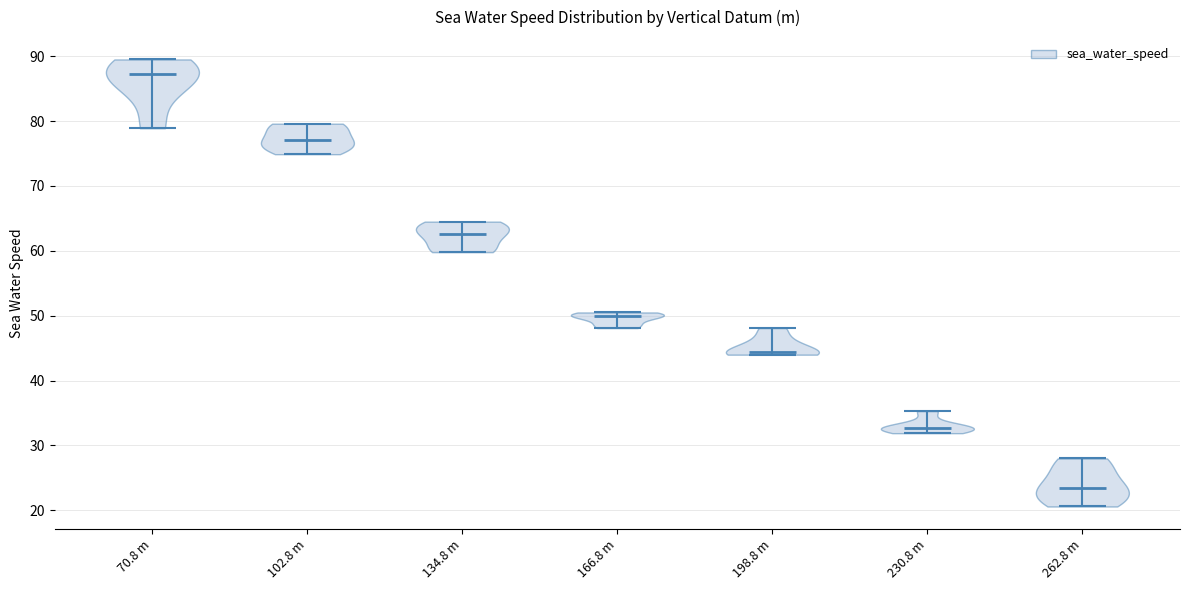

Reading left to right, read every violin against the y-axis: where its median line is, and the lowest and highest points it reaches. The values are not printed on the chart, so give them approximately, as read against the axis.

70.8 m: median line 87, lowest point 79, highest point 90
102.8 m: median line 77, lowest point 75, highest point 80
134.8 m: median line 63, lowest point 60, highest point 65
166.8 m: median line 50, lowest point 48, highest point 51
198.8 m: median line 44, lowest point 44, highest point 48
230.8 m: median line 33, lowest point 32, highest point 35
262.8 m: median line 23, lowest point 21, highest point 28